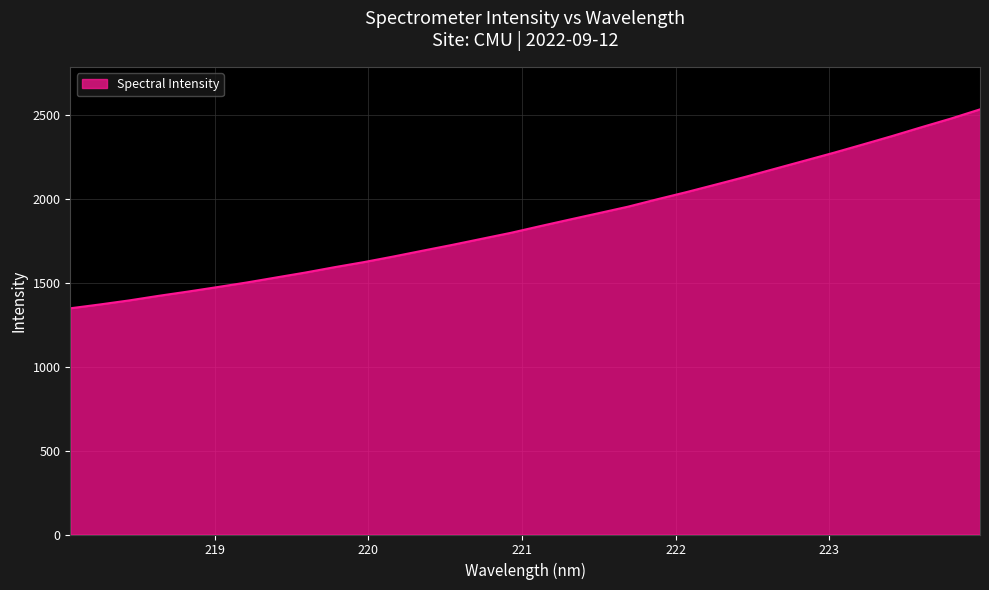

What is the difference between the maximum and minimum values?

1186.7